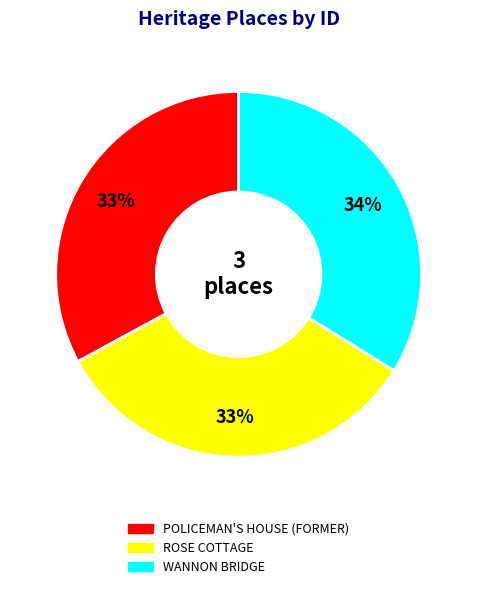

To the nearest percent, what is the difference between the largest and smallest slice percentages?

1%